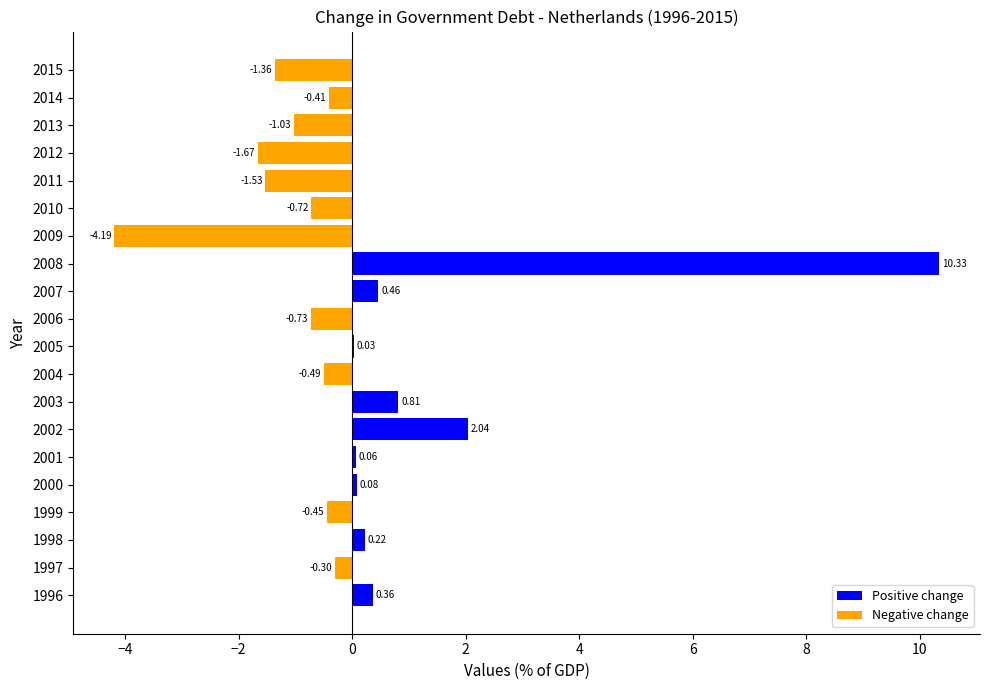

What is the sum of all values?

1.5